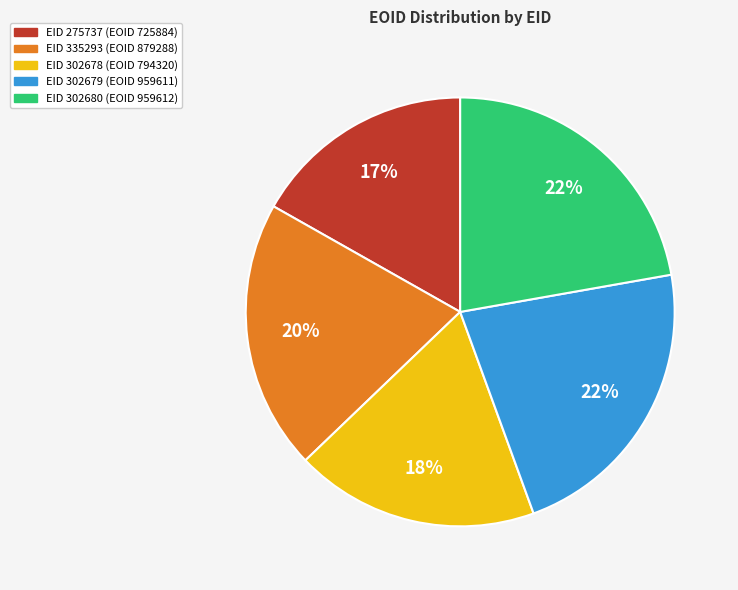

Is there a majority slice in this chart?

No